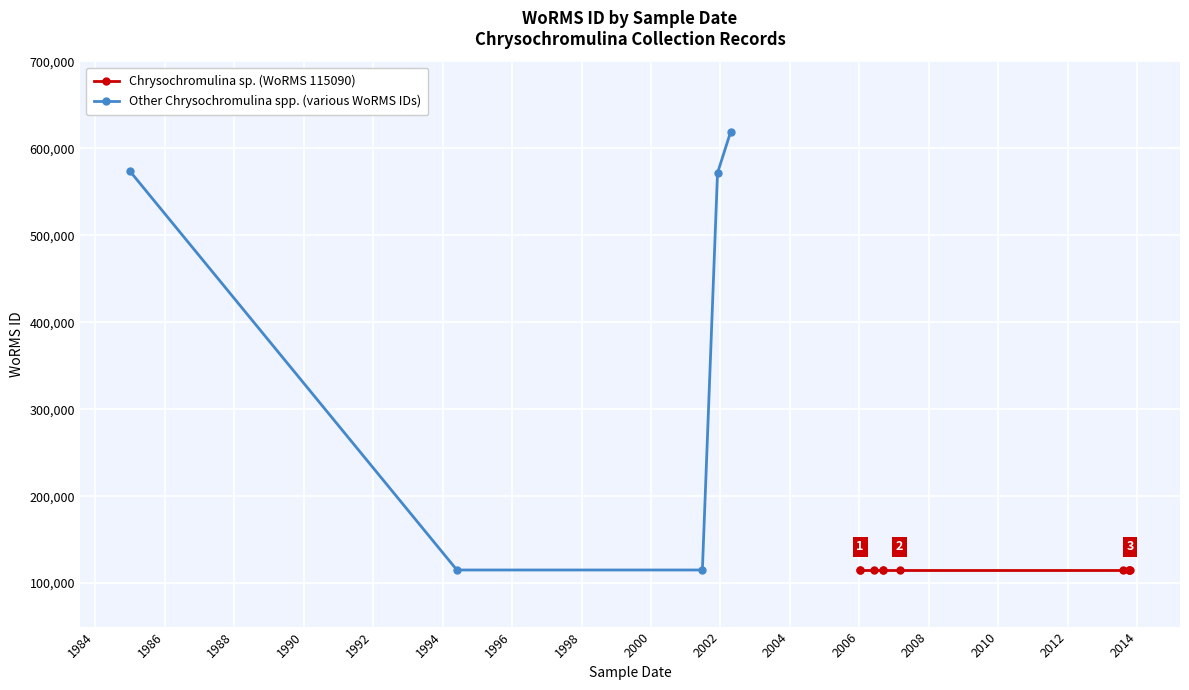

What is the difference between the maximum and minimum values in the Other species (various WoRMS IDs) series?

503933